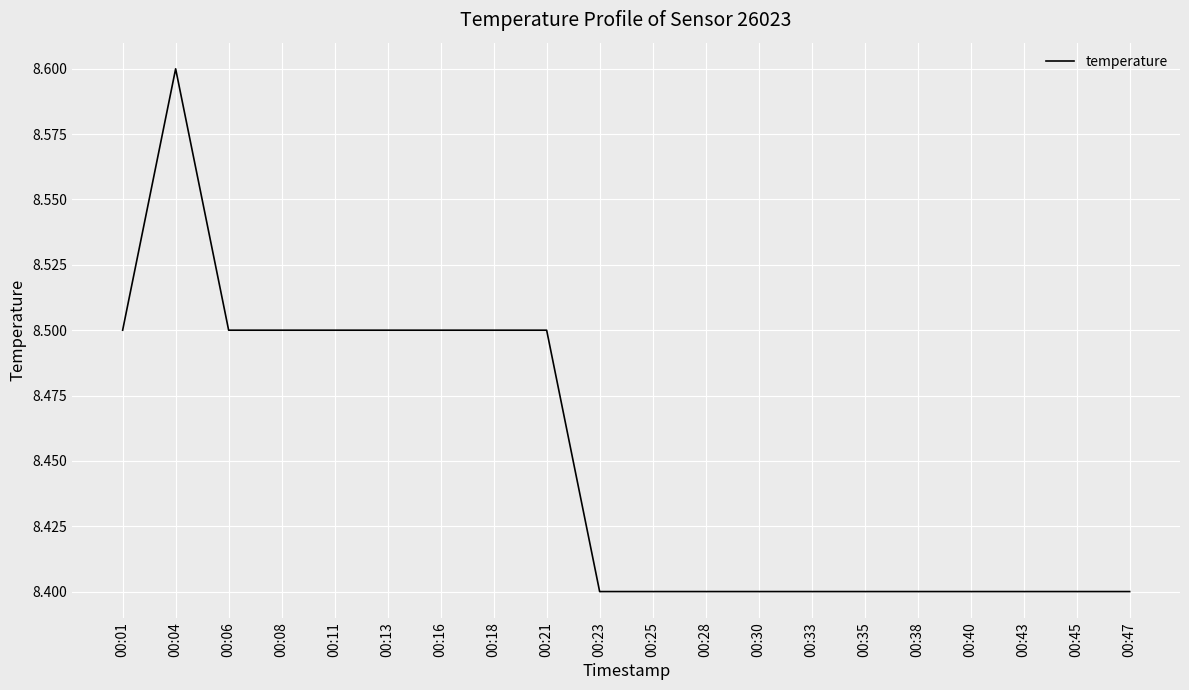

At which category does the chart reach its peak across all series?

00:04